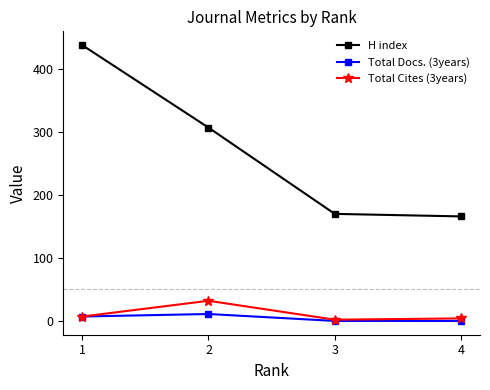

What is the total value across all series at 3?

172